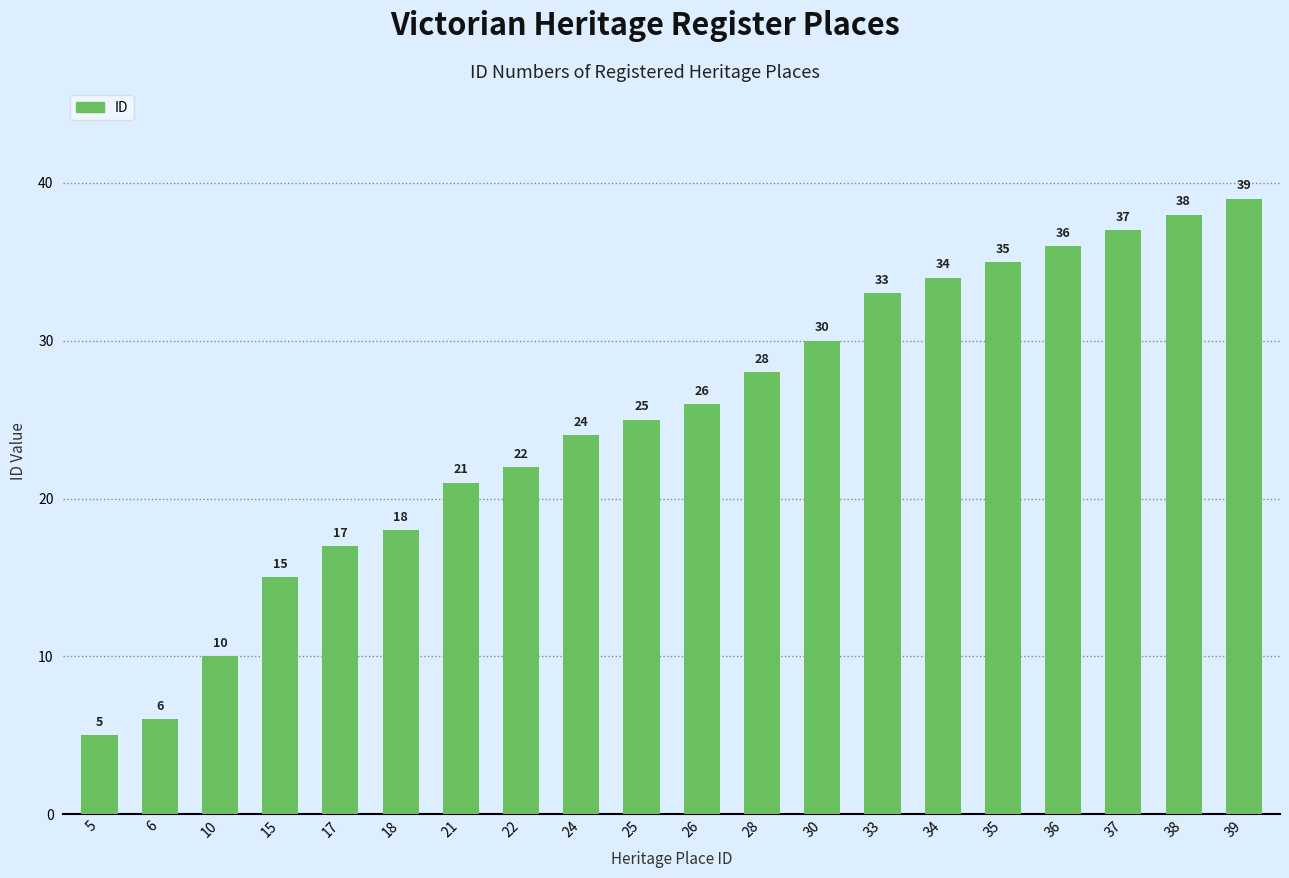

List the labels in order of value, largest first.

39, 38, 37, 36, 35, 34, 33, 30, 28, 26, 25, 24, 22, 21, 18, 17, 15, 10, 6, 5